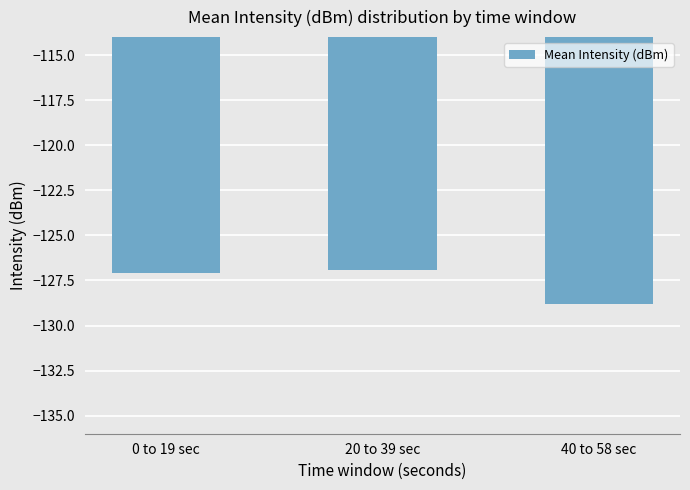

What is the change in value from 0 to 19 sec to 20 to 39 sec?

+0.2